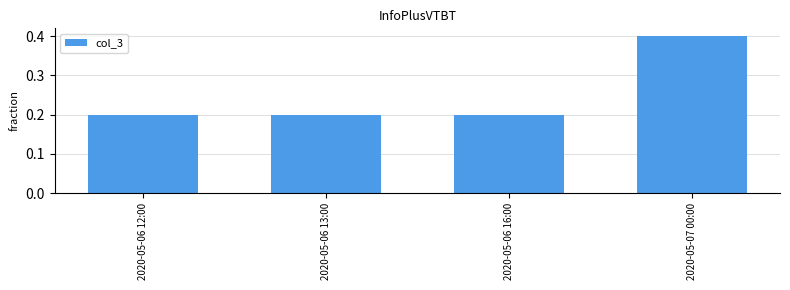

Count the values in the range 0 to 1.

4